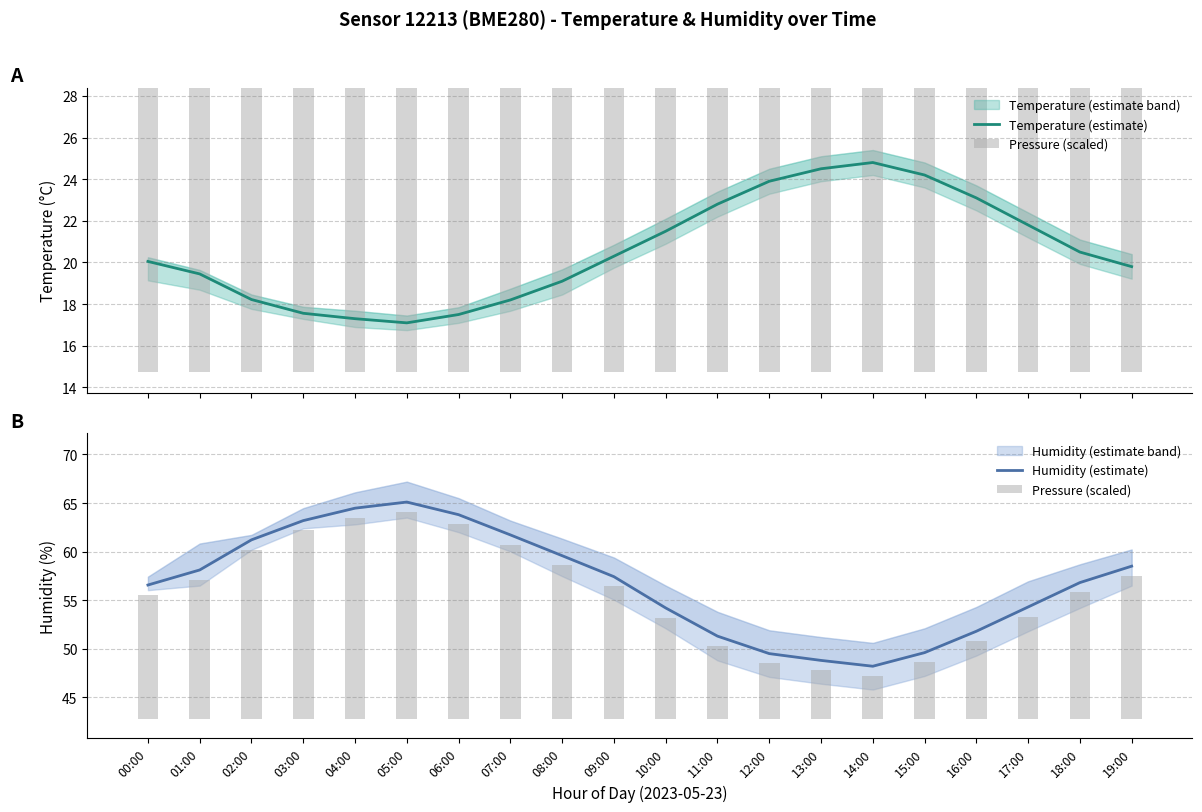

What is the difference between the highest and lowest values at 17:00?

43.8